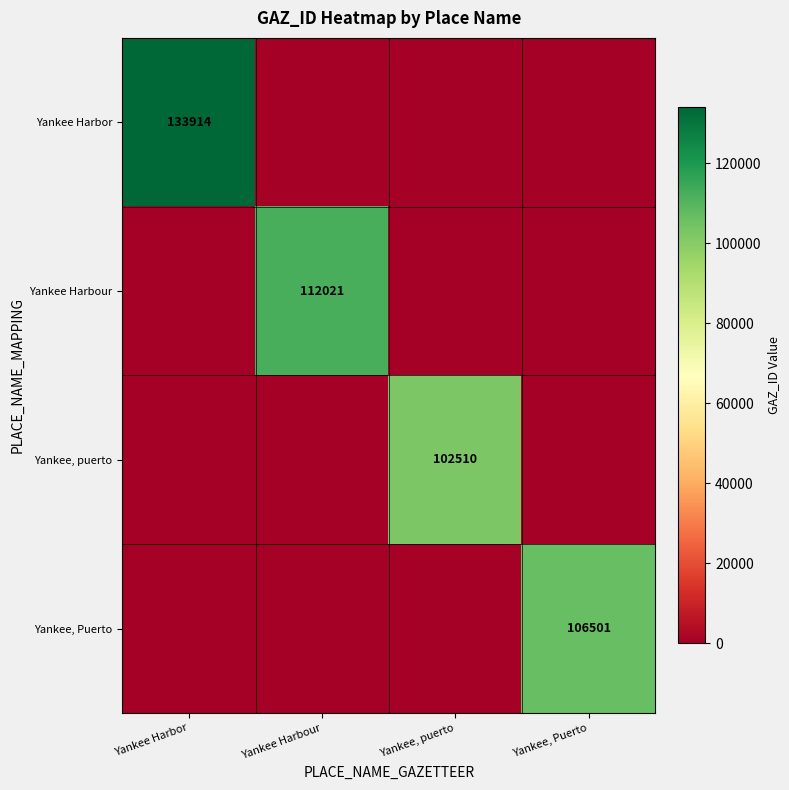

Is it true that Yankee Harbour equals 112021 at Yankee Harbour?

True